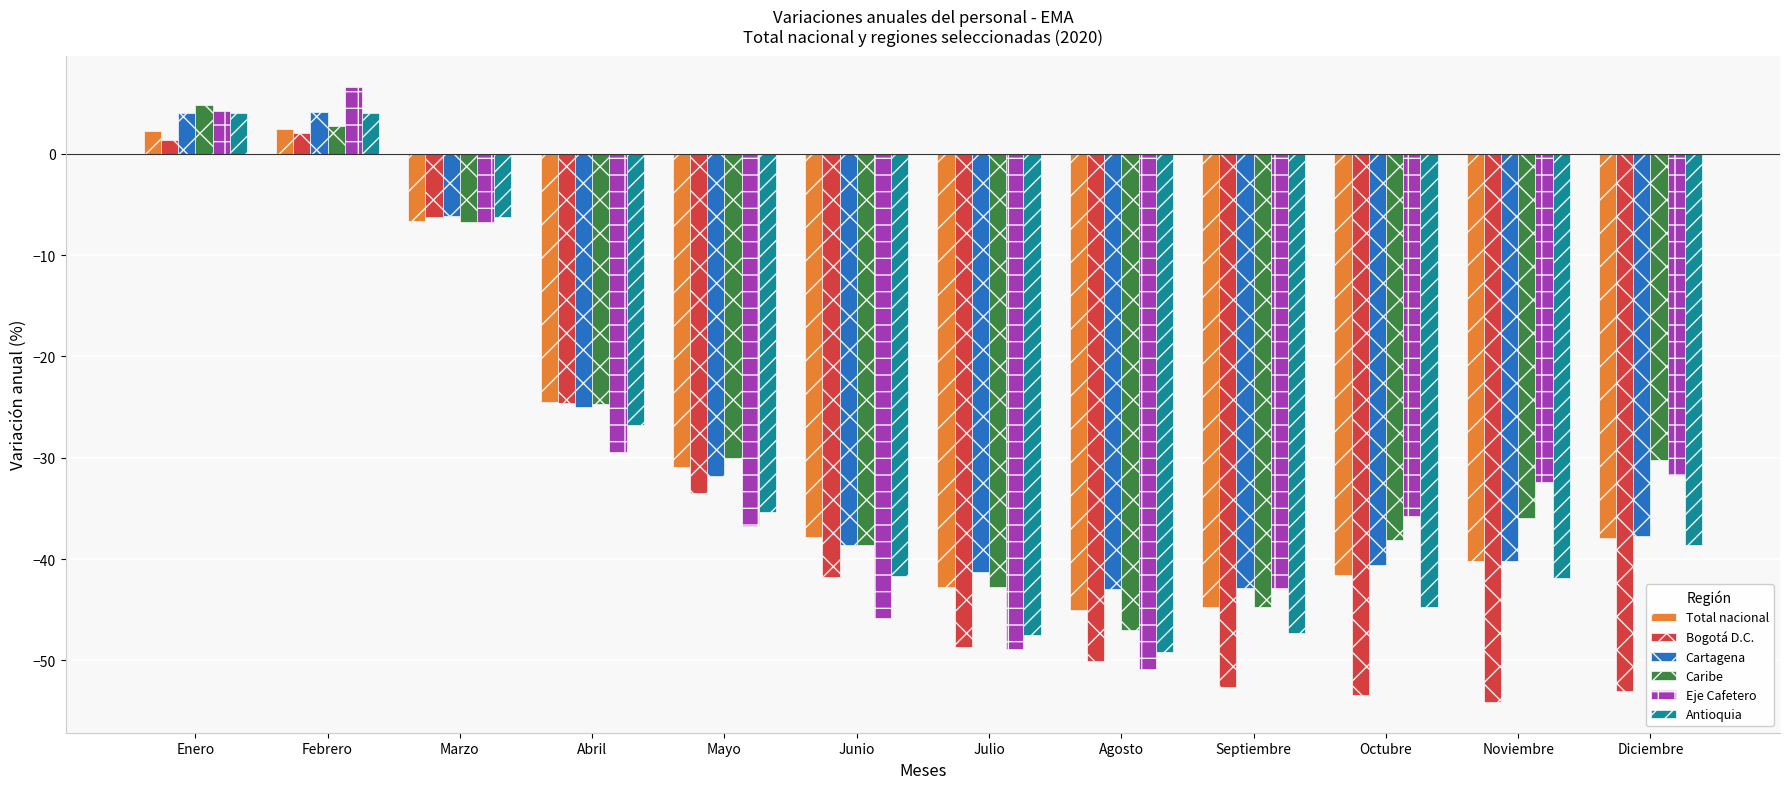

Where does the Antioquia series first go above -38?

Enero